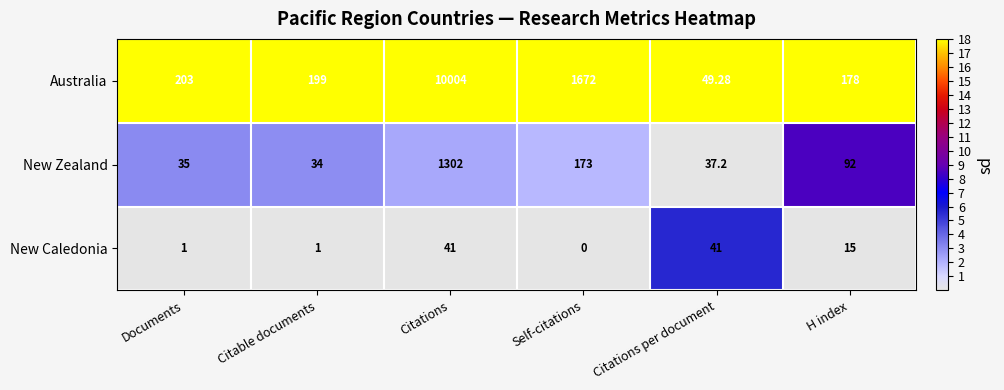

At which category is the sum across all series the highest?

Citations